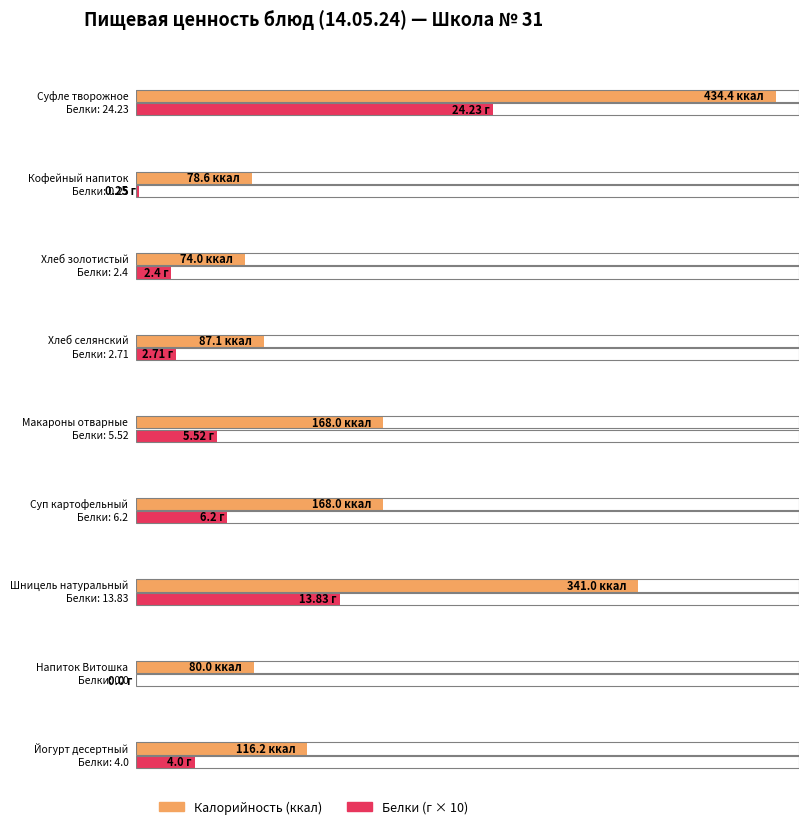

What is the value of the Калорийность bar at the 3rd from the left?

74.0